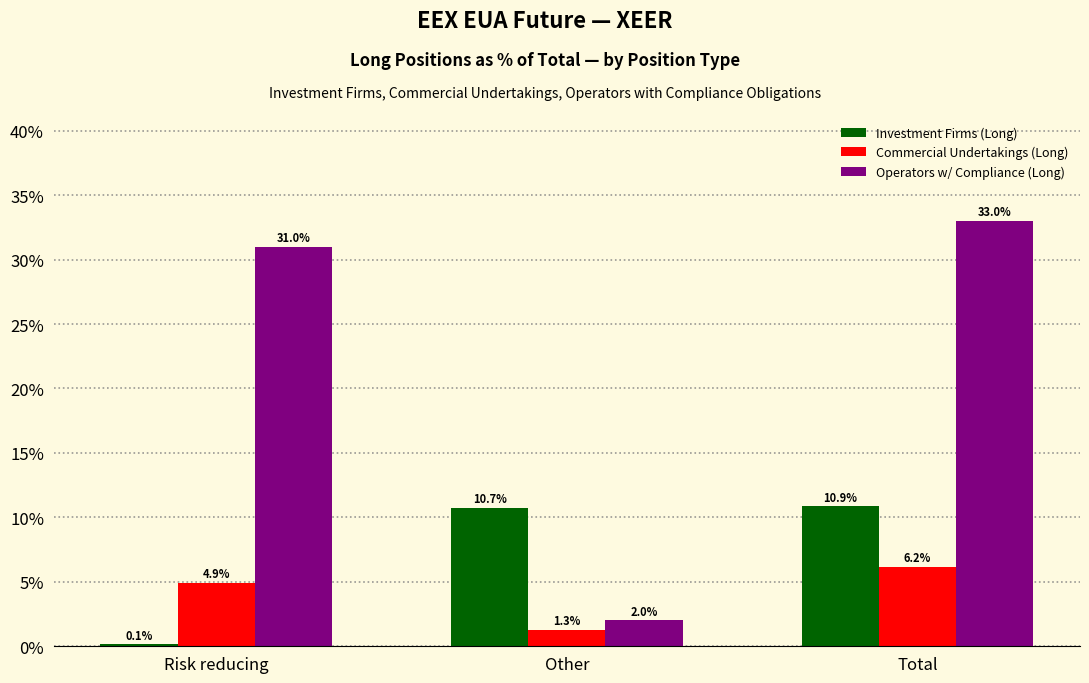

Reading left to right, extract all data points from this chart.

Investment Firms (Long): 0.1	10.7	10.9
Commercial Undertakings (Long): 4.9	1.3	6.2
Operators w/ Compliance (Long): 31.0	2.0	33.0